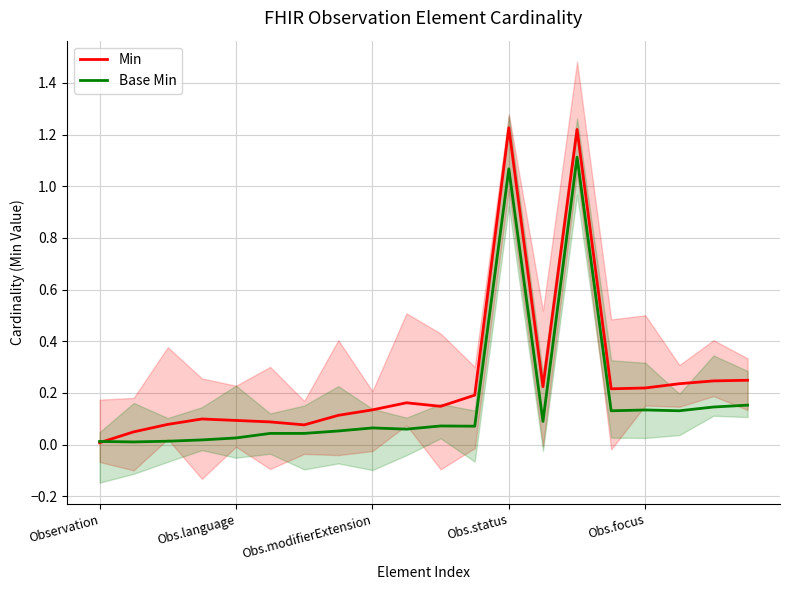

At how many categories does at least one series exceed 1?

2